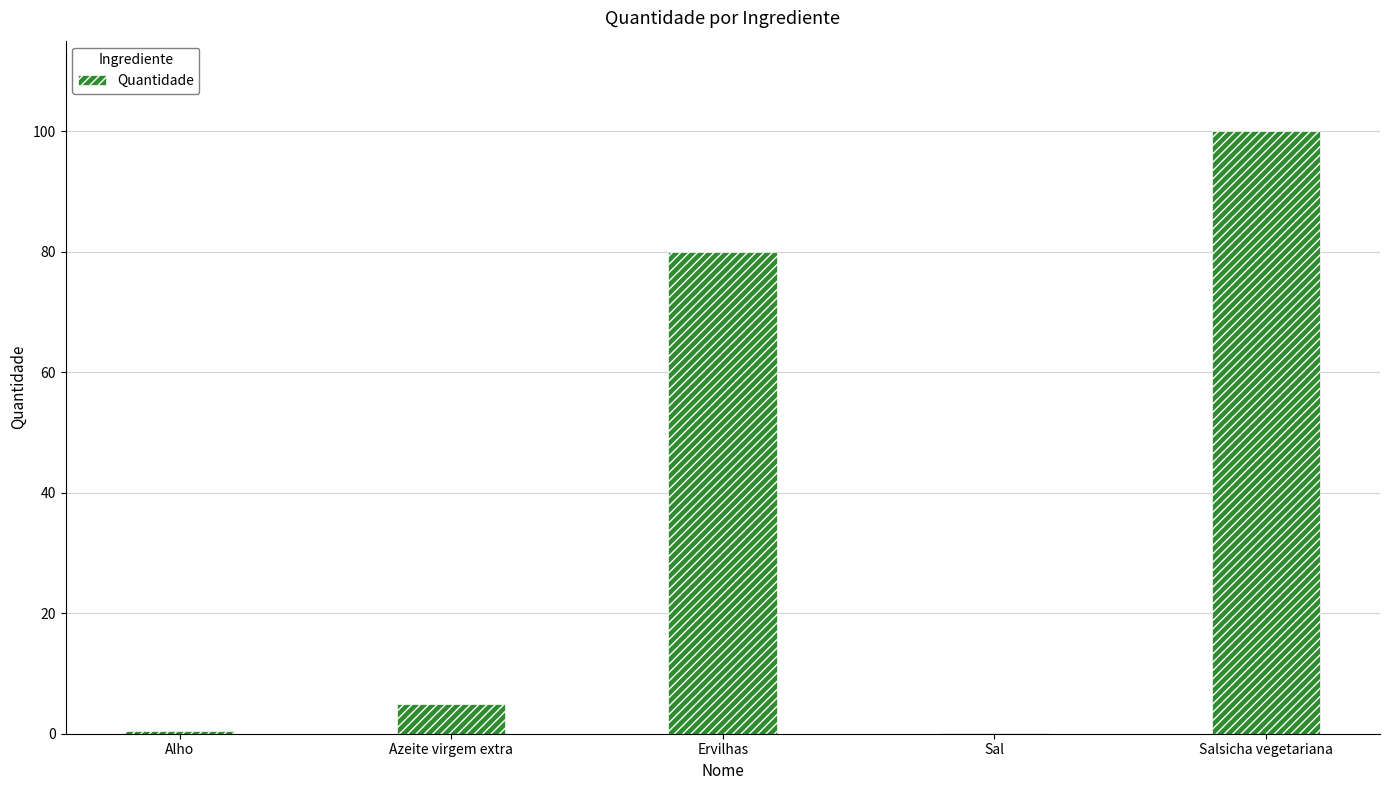

What is the greatest value displayed?

100.0